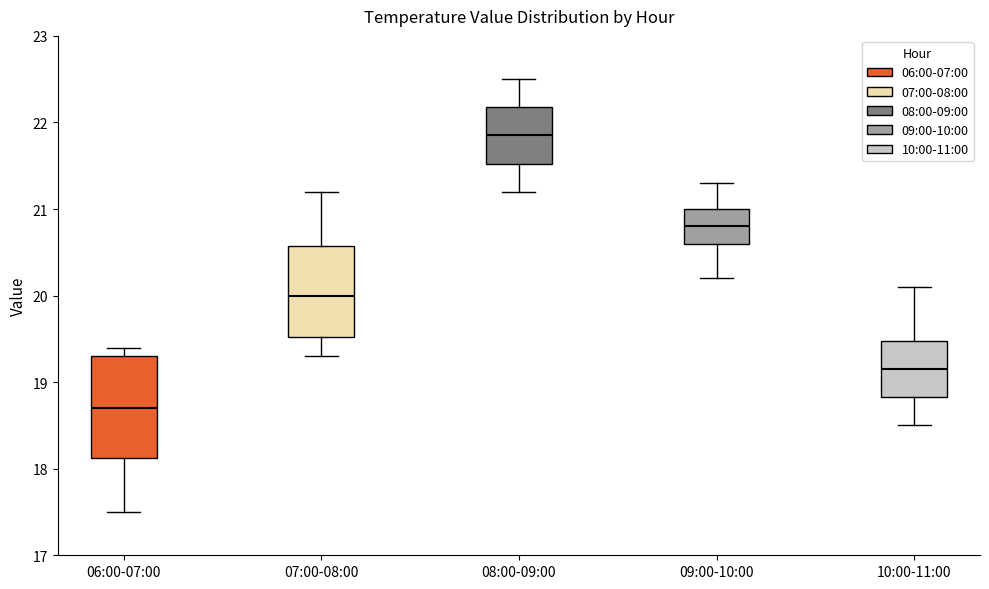

Reading left to right, transcribe this box plot: for each box, give where its median line is, the range the box spans, and where its two whiskers end, as read against the y-axis. The values are not printed on the chart, so give them approximately, as read against the axis.

06:00-07:00: median 18.7, box 18.1 to 19.3, whiskers 17.5 to 19.4
07:00-08:00: median 20.0, box 19.5 to 20.6, whiskers 19.3 to 21.2
08:00-09:00: median 21.9, box 21.5 to 22.2, whiskers 21.2 to 22.5
09:00-10:00: median 20.8, box 20.6 to 21.0, whiskers 20.2 to 21.3
10:00-11:00: median 19.2, box 18.8 to 19.5, whiskers 18.5 to 20.1